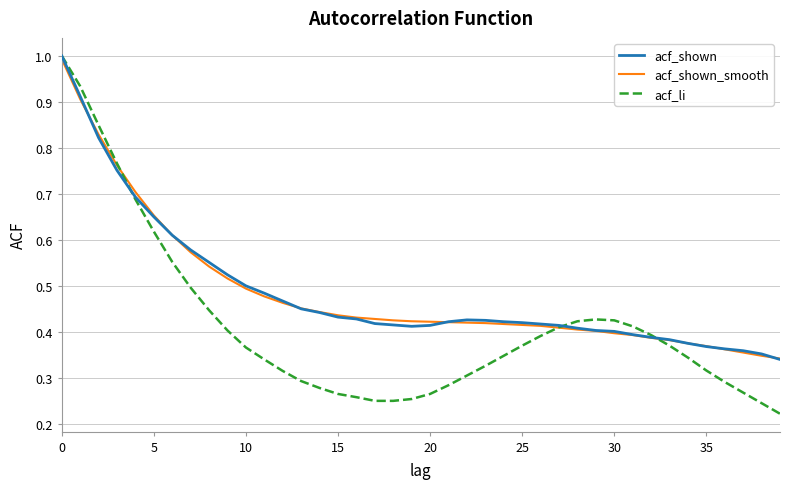

Which series has the widest spread of values?

acf_li